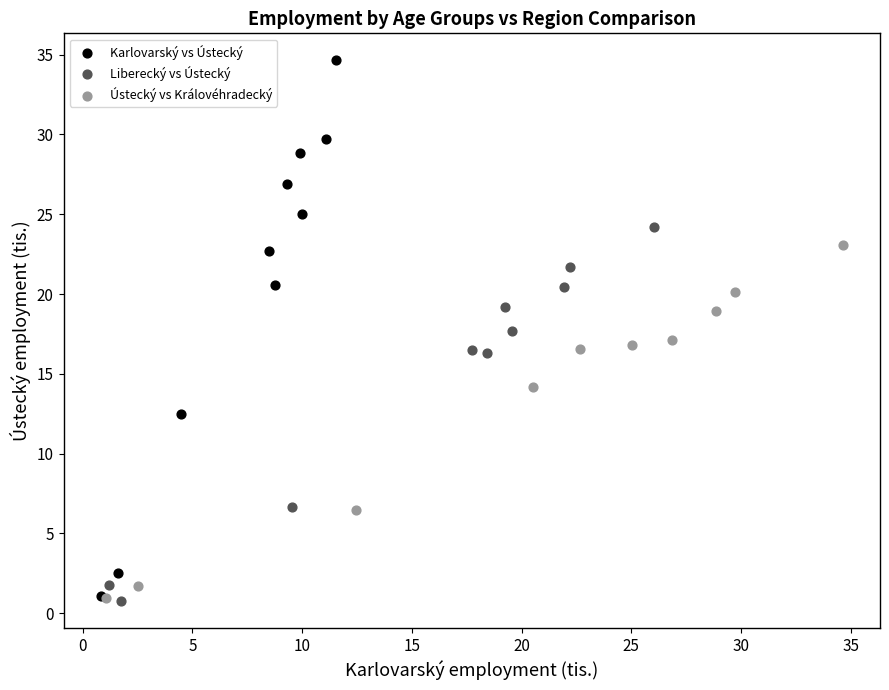

Which series contains the highest Y value?

Karlovarský vs Ústecký